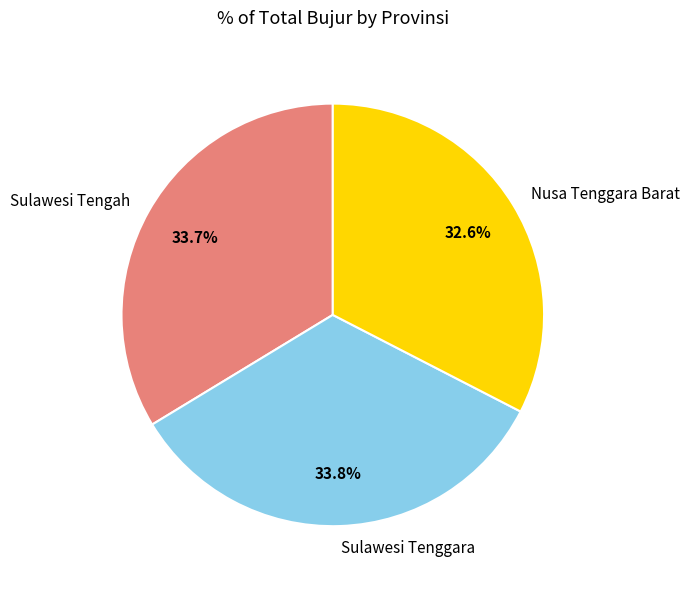

What is the smallest slice in the pie chart?

Nusa Tenggara Barat